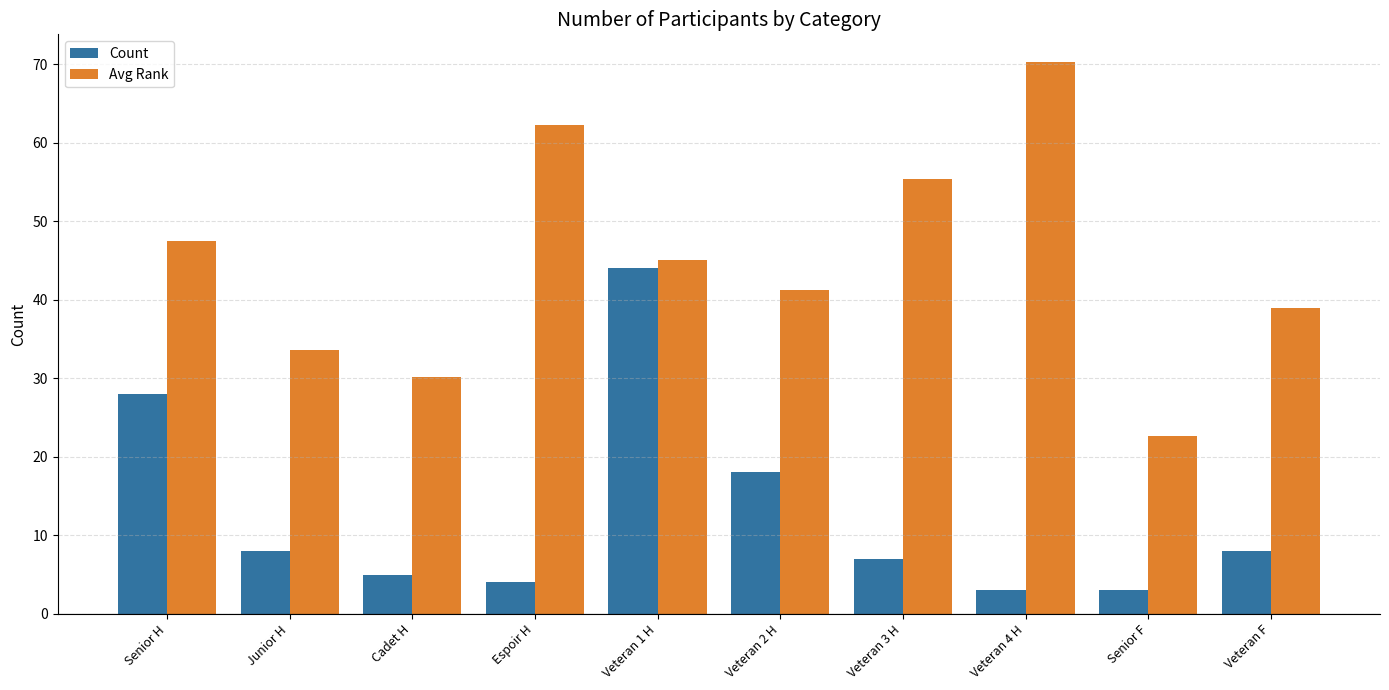

What is the sum of the Count values at Senior H and Cadet H?

33.0